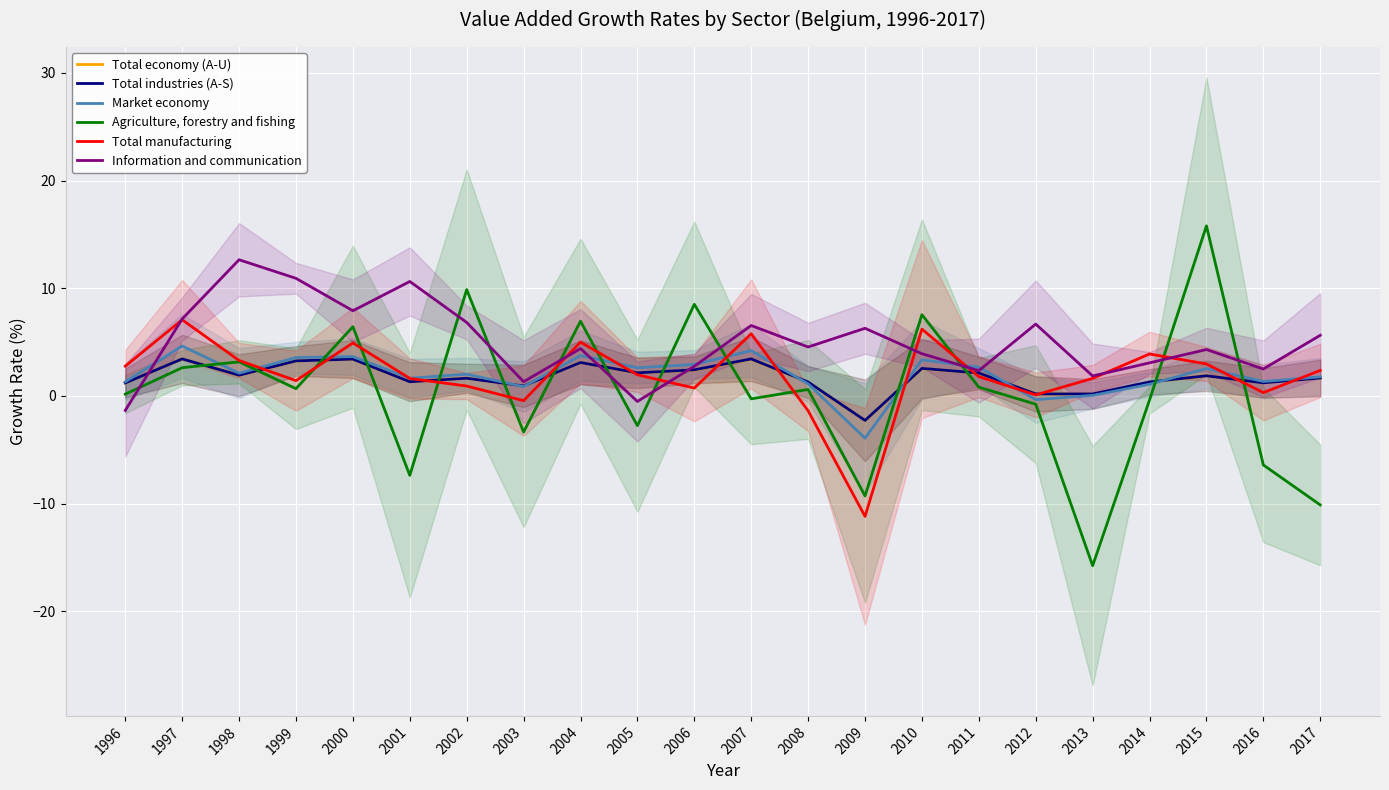

True or false: Information and communication has more than 1 interior local peaks.

True